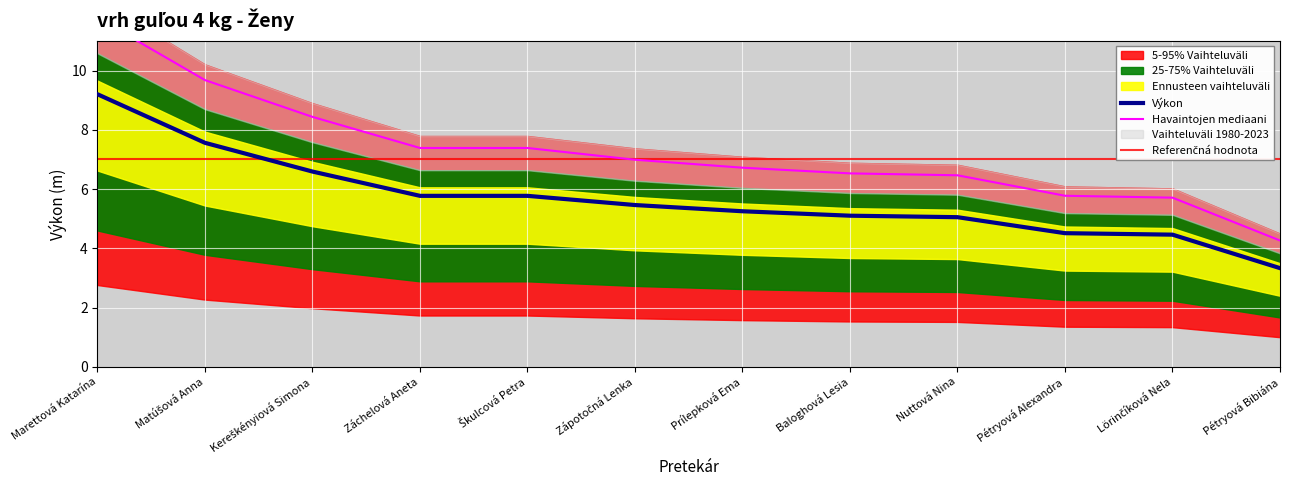

At which label is the value closest to 6?

Záchelová Aneta